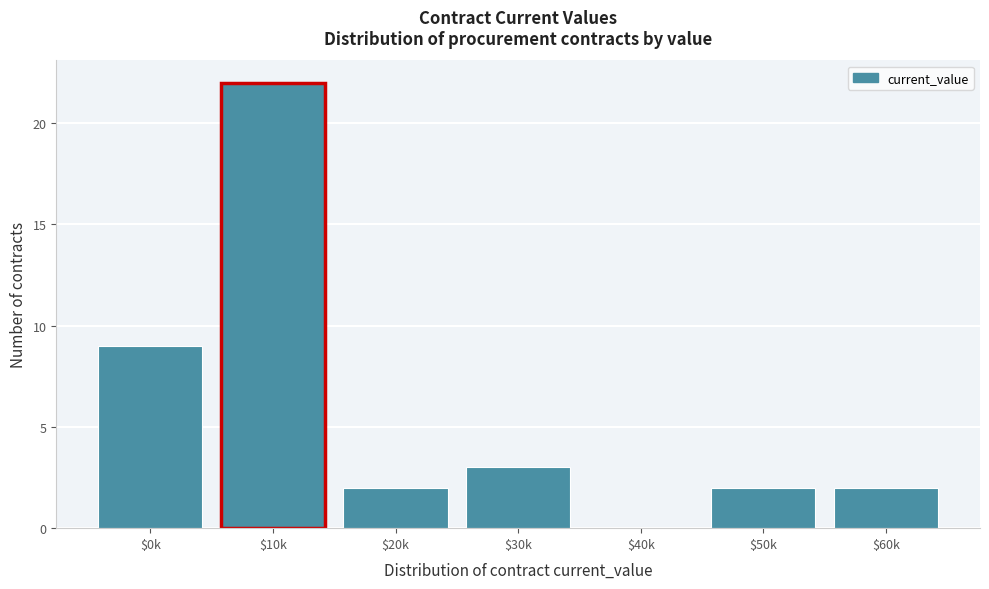

Where is the data nearest to the value 11?

$0k